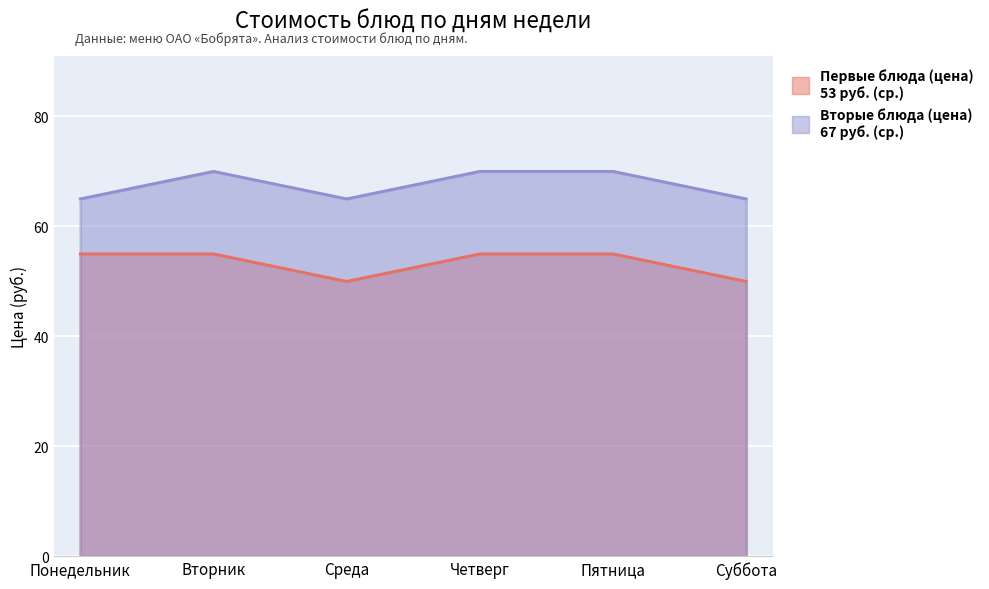

Reading left to right, what are all the values shown in this chart?

Первые блюда (цена): Понедельник=55	Вторник=55	Среда=50	Четверг=55	Пятница=55	Суббота=50
Вторые блюда (цена): Понедельник=65	Вторник=70	Среда=65	Четверг=70	Пятница=70	Суббота=65